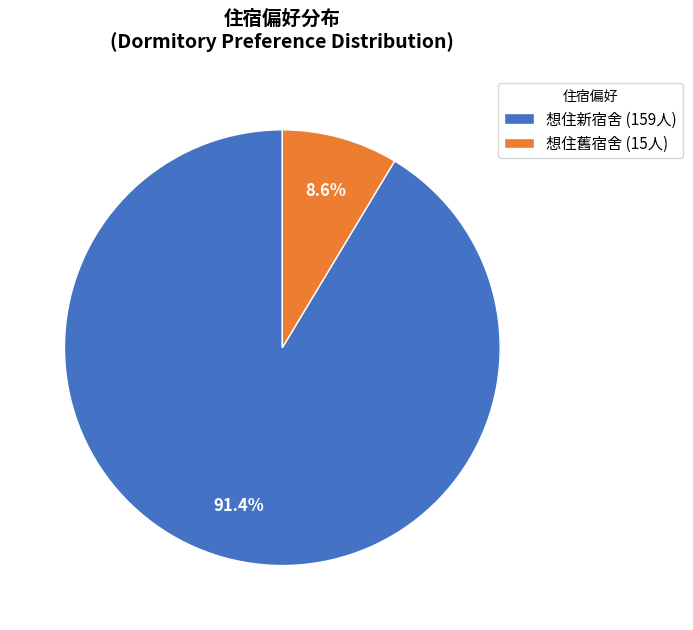

Between 想住舊宿舍 (15人) and 想住新宿舍 (159人), which is larger?

想住新宿舍 (159人)